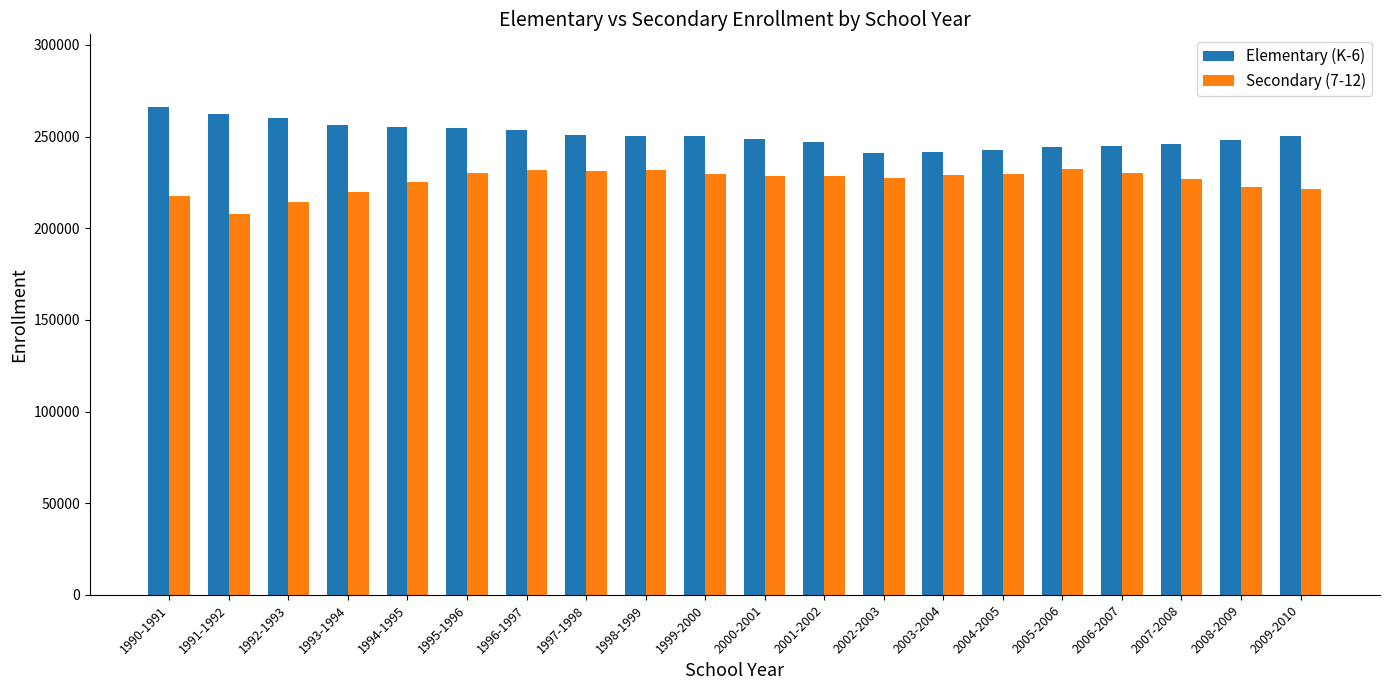

What value does the Secondary (7-12) series have at 2007-2008, to the nearest 50?

226800